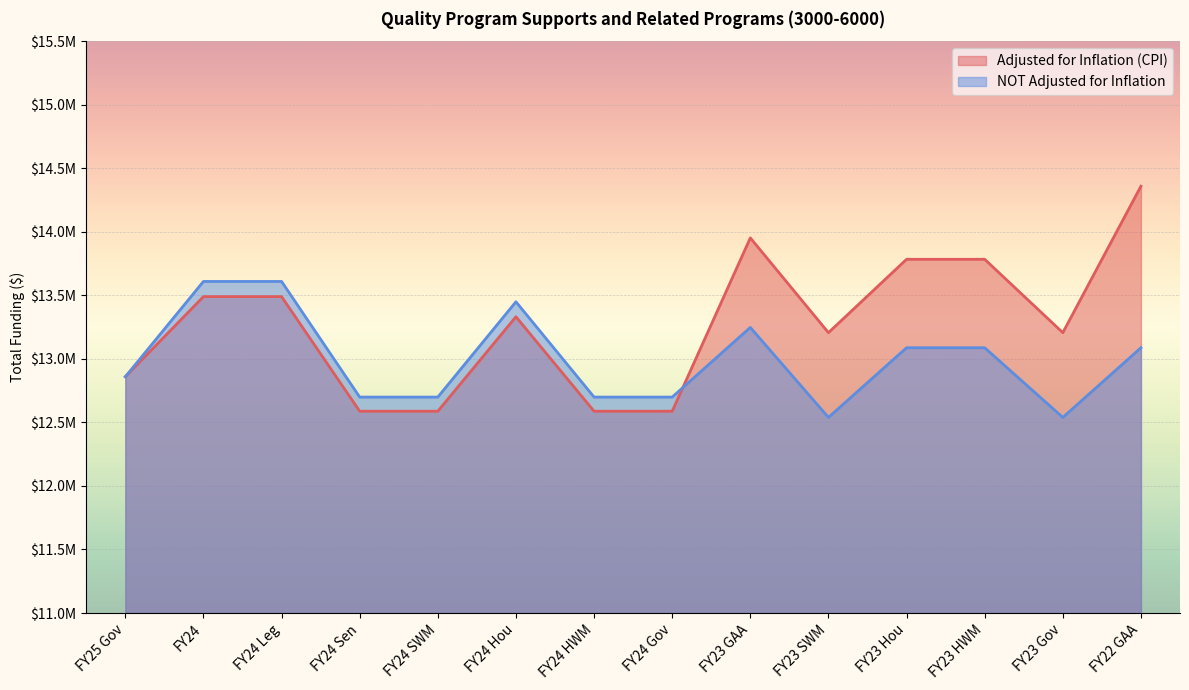

True or false: Adjusted for Inflation (CPI) has a value of 2994675 at FY23 GAA.

False